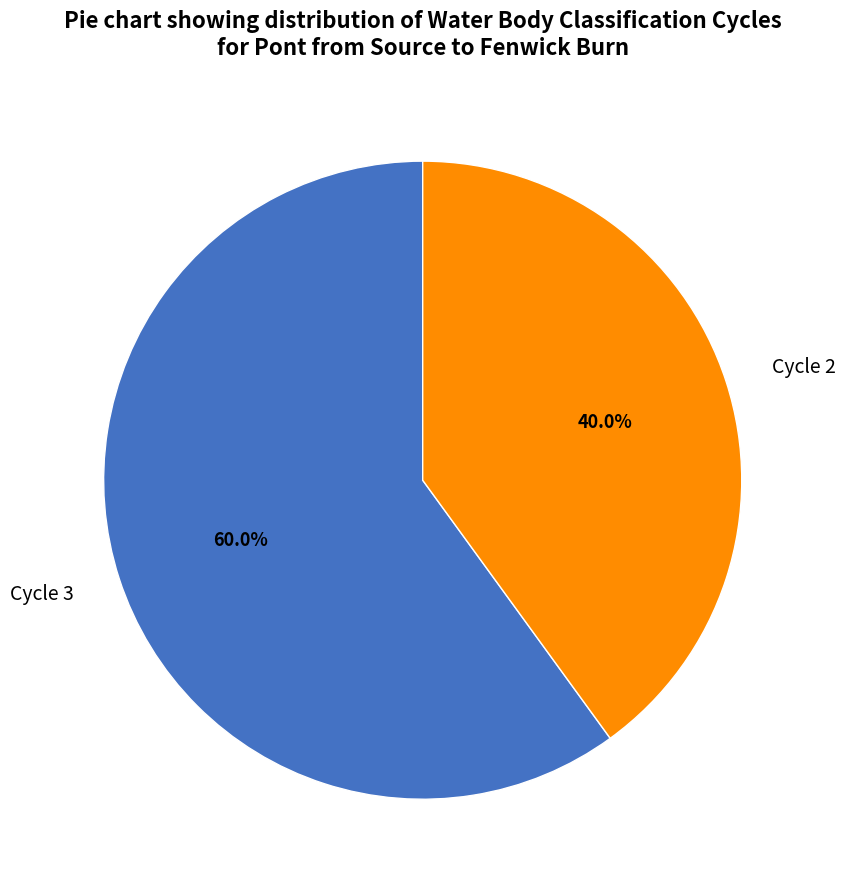

To the nearest percent, what is the difference between the largest and smallest slice percentages?

20%